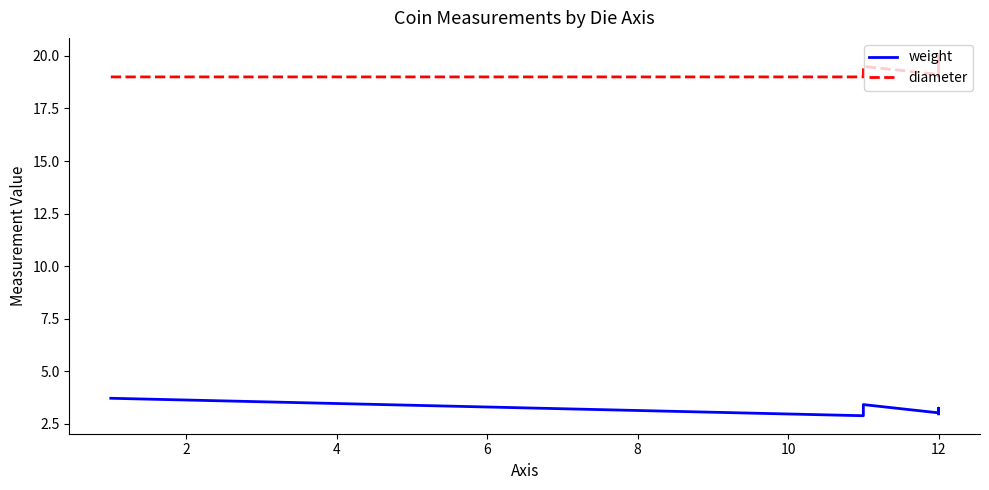

Read the weight value at 12.

3.0